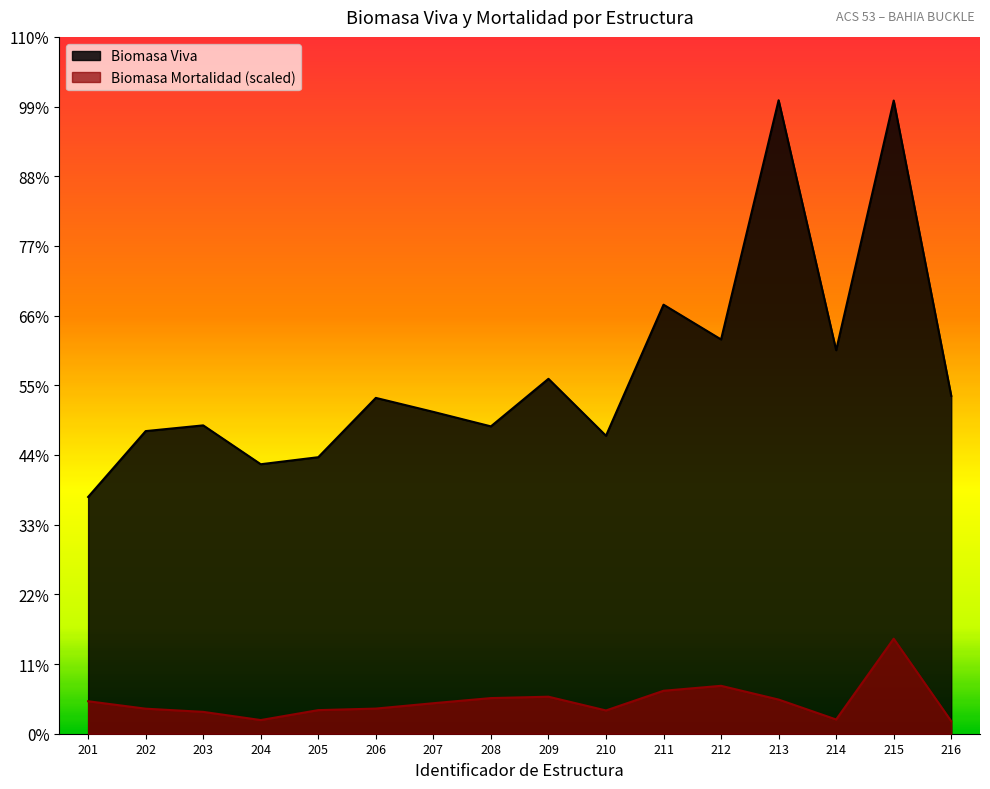

Reading left to right, transcribe all the data shown in this chart.

Biomasa Mortalidad: 201=3701.4	202=2854.2	203=2490.8	204=1558.0	205=2690.1	206=2865.3	207=3477.4	208=4061.9	209=4219.1	210=2651.4	211=4895.7	212=5460.3	213=3893.2	214=1622.8	215=10830.4	216=1427.4
Biomasa Viva: 201=26984.9	202=34493.2	203=35145.1	204=30715.8	205=31517.7	206=38277.2	207=36682.6	208=35031.3	209=40451.3	210=33961.1	211=48901.4	212=44937.8	213=72202.9	214=43713.4	215=72170.0	216=38513.4